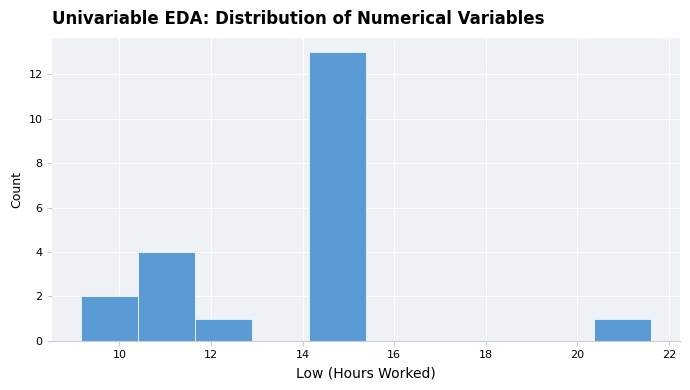

Which range on the x-axis has the tallest bar?

14.2 to 15.4